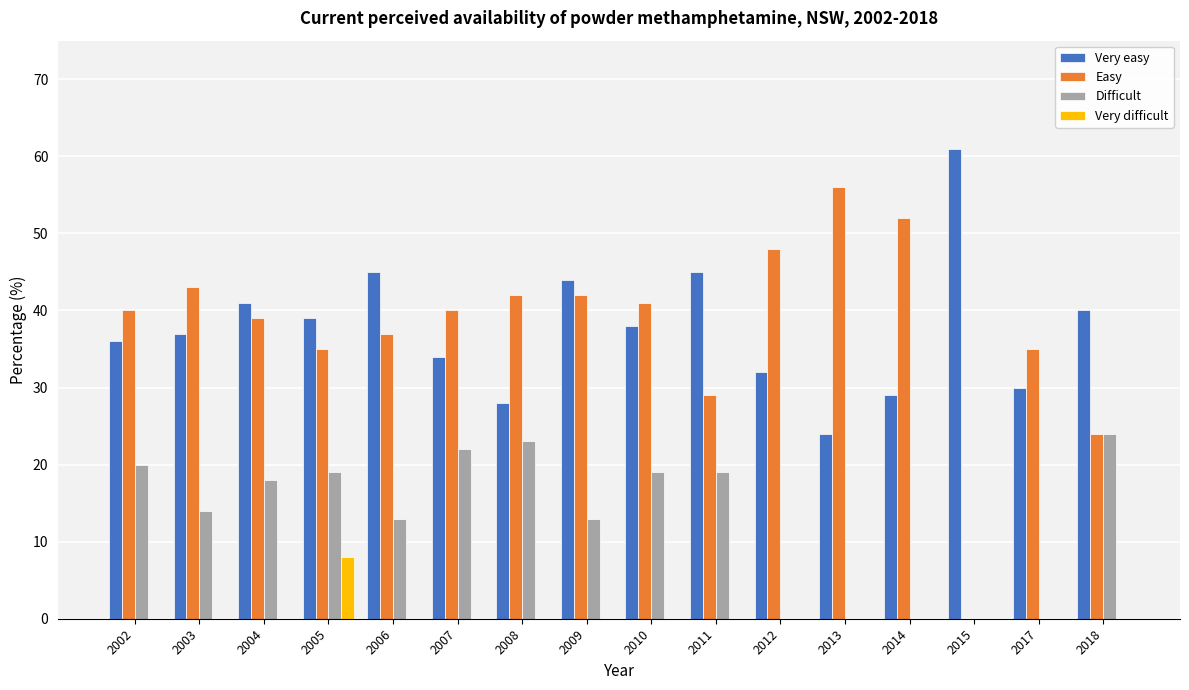

What is the highest value of the Very difficult series?

8